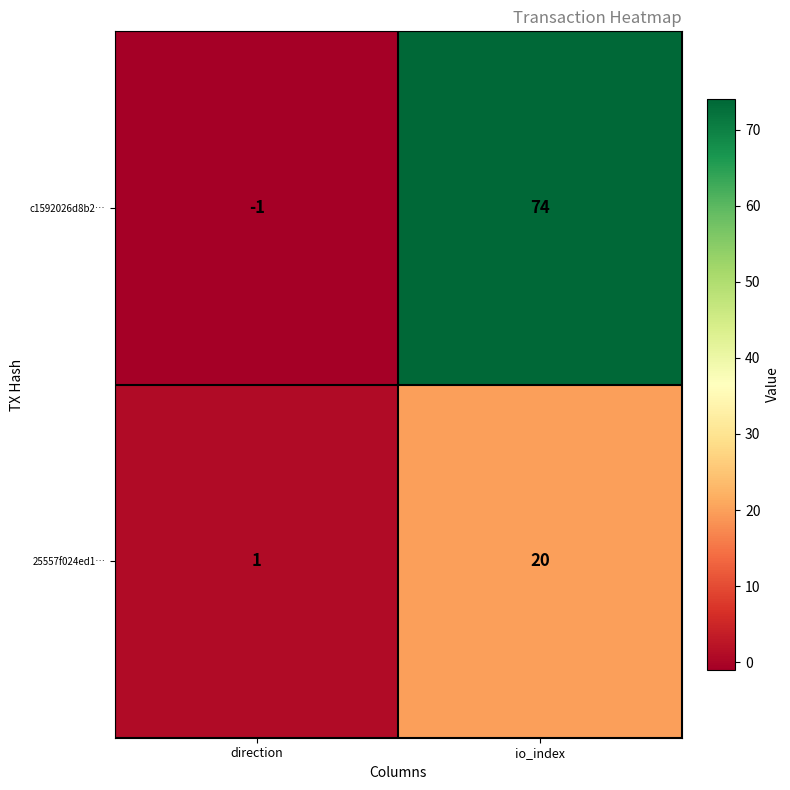

Rank the series at direction from lowest to highest value.

c1592026d8b2…, 25557f024ed1…